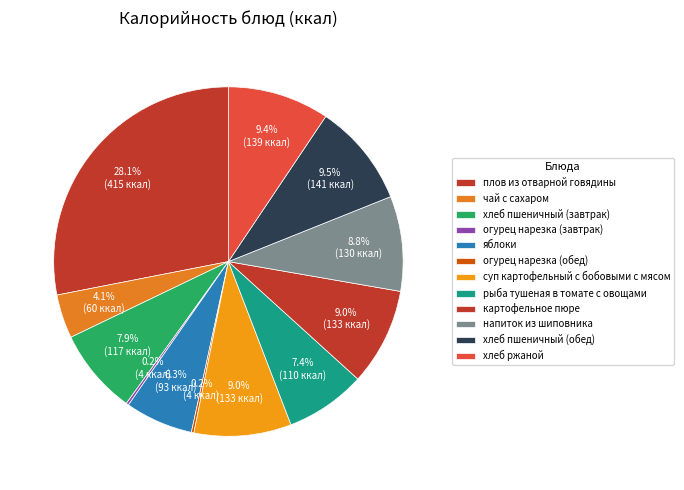

What is the change in value from суп картофельный с бобовыми с мясом to хлеб ржаной?

+6.0